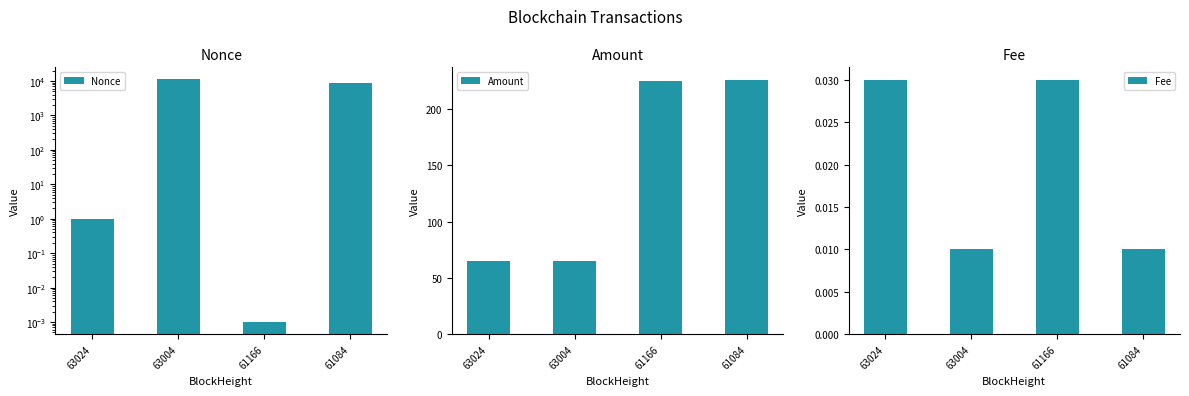

What are all the series names shown in the legend?

Nonce, Amount, Fee